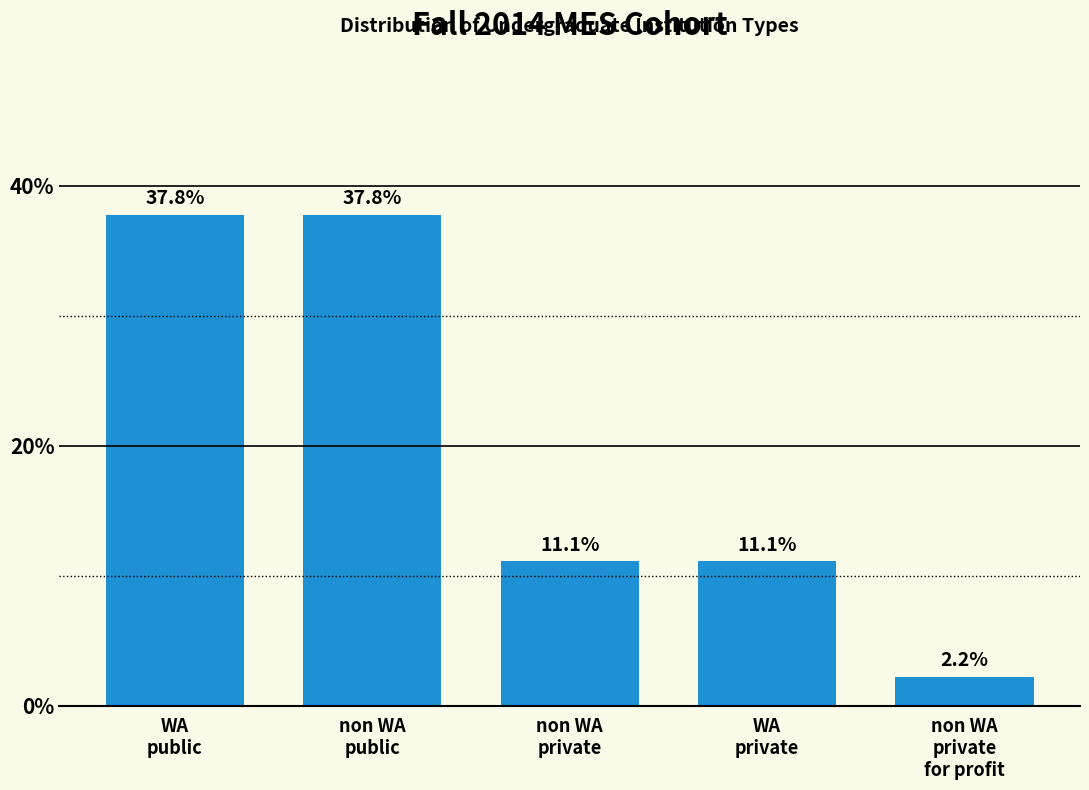

Reading right to left, extract all data points from this chart.

2.2	11.1	11.1	37.8	37.8